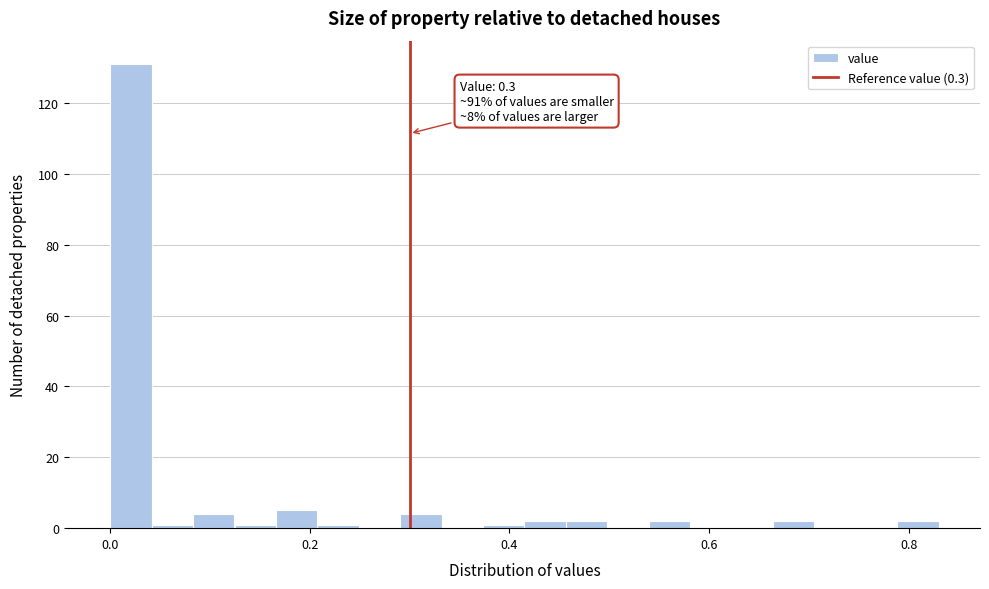

Read against the x-axis, roughly where is the centre of the tallest bar?

0.02